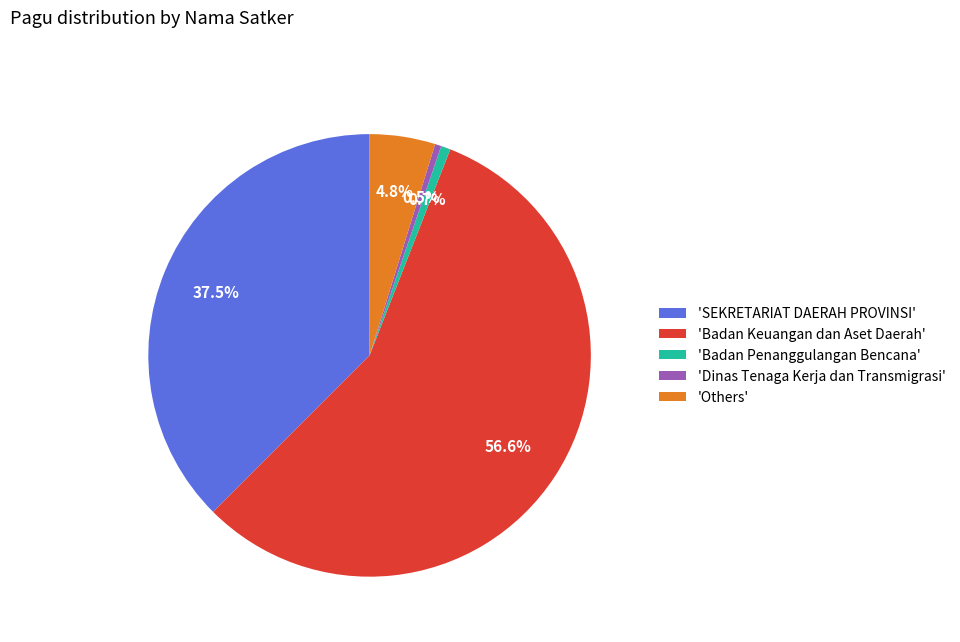

Is there any slice that represents more than half of the pie?

Yes